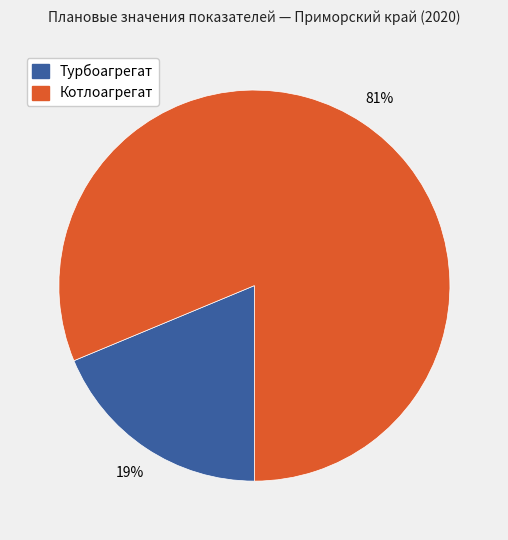

Is it true that Турбоагрегат is 19% of the pie?

True